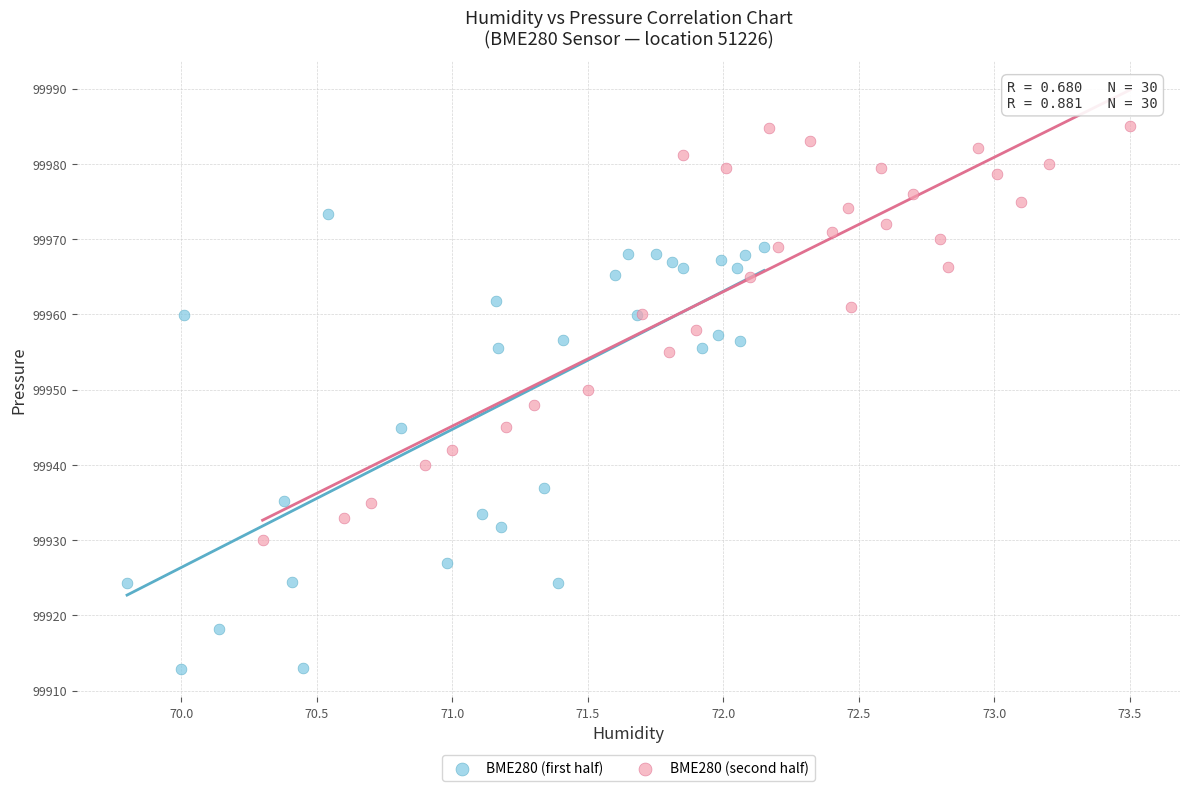

Which series has the largest Y range (max minus min)?

BME280 (first half)